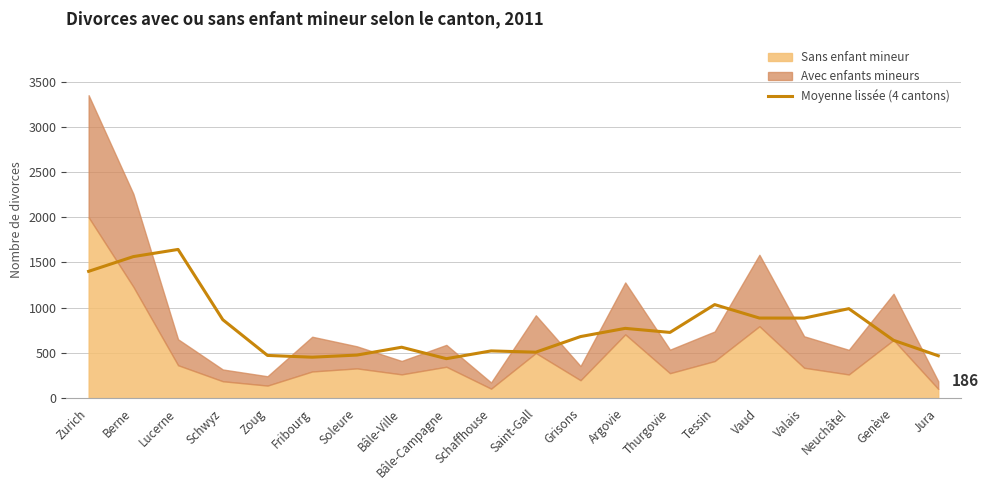

Reading right to left, transcribe all the data shown in this chart.

Jura=468.5	Genève=639.5	Neuchâtel=989.2	Valais=885.0	Vaud=885.5	Tessin=1034.2	Thurgovie=726.8	Argovie=771.5	Grisons=680.8	Saint-Gall=508.2	Schaffhouse=522.2	Bâle-Campagne=436.5	Bâle-Ville=563.0	Soleure=476.2	Fribourg=452.8	Zoug=472.2	Schwyz=867.2	Lucerne=1644.0	Berne=1564.8	Zurich=1402.0